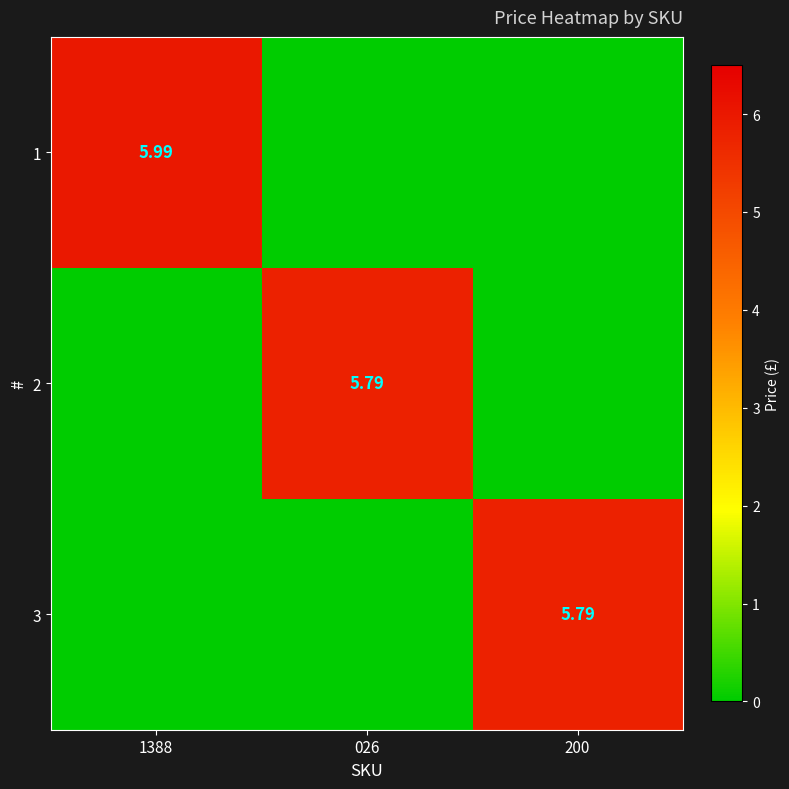

Count the 1 values in the range 0 to 5.

2